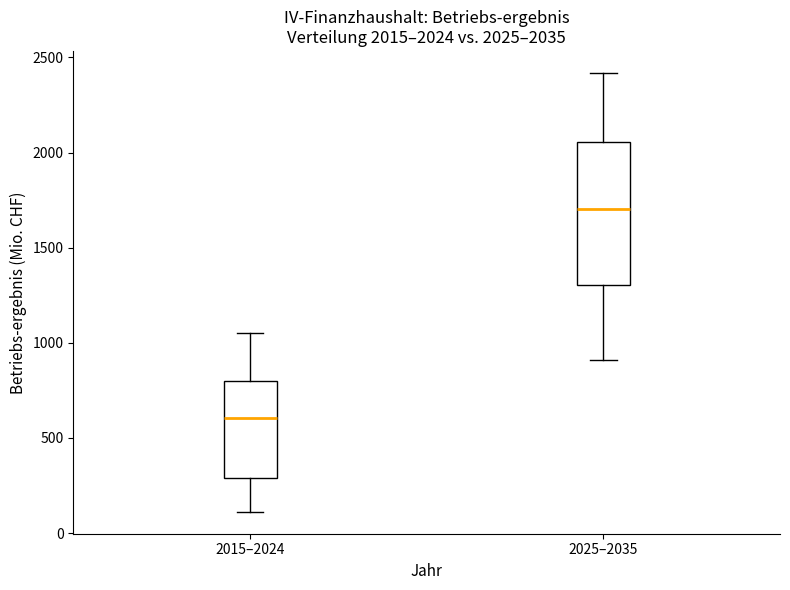

Which box's median line is the lowest?

2015–2024